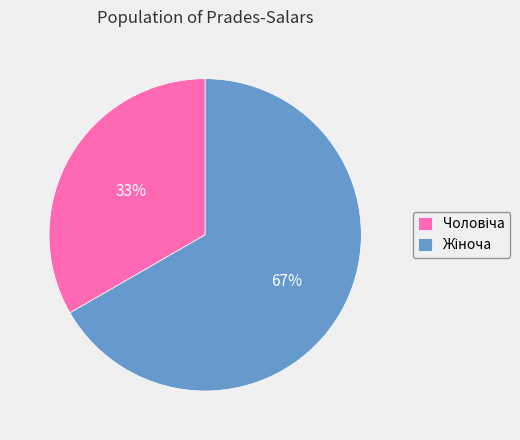

To the nearest percent, what is the average slice percentage?

50%